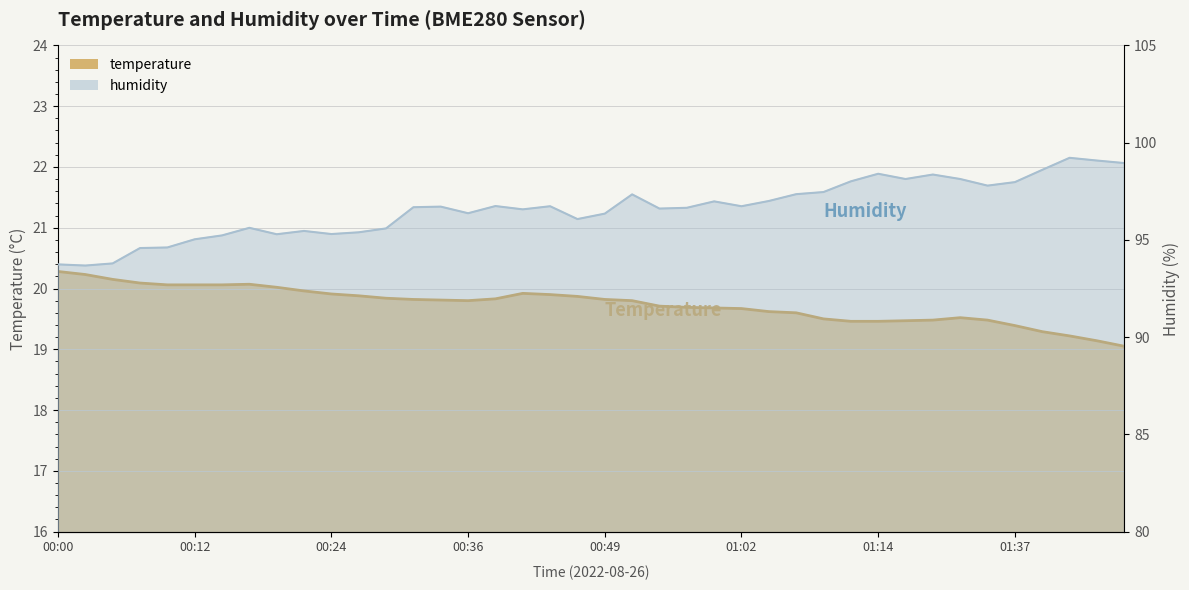

Rank the series by their average value, from highest to lowest.

humidity, temperature